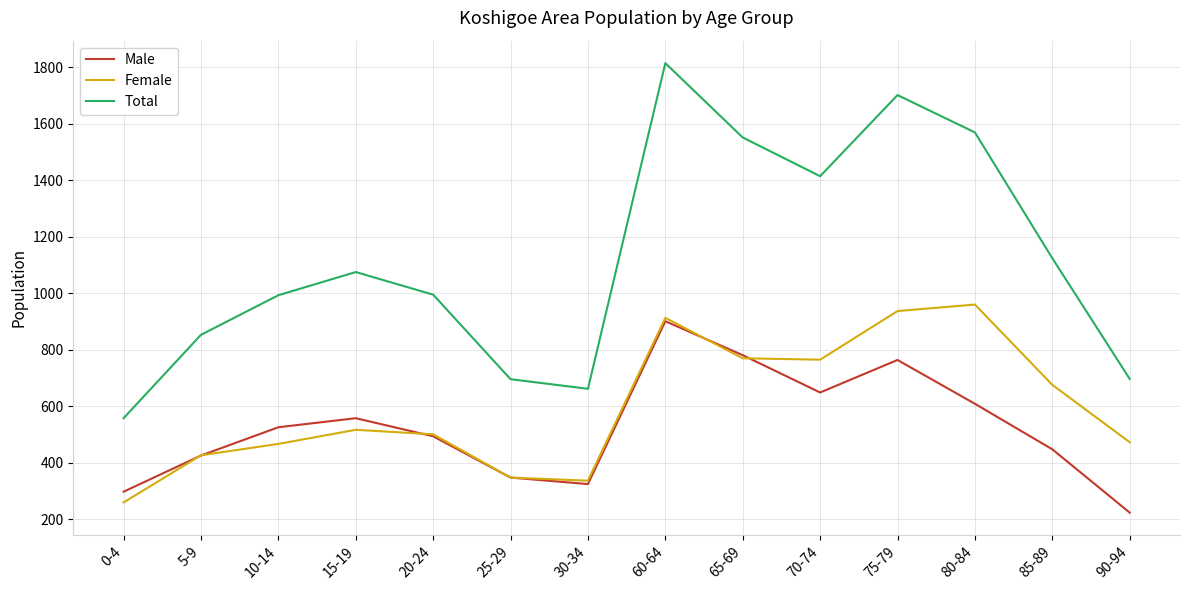

What is the difference between the Female values at 20-24 and 60-64?

412